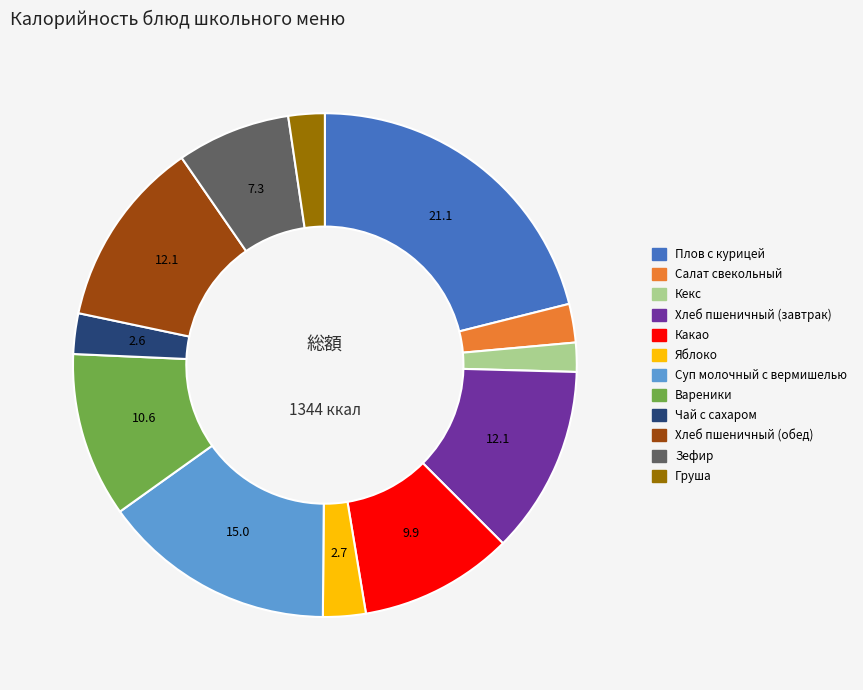

Which category has the biggest portion of the pie?

Плов с курицей